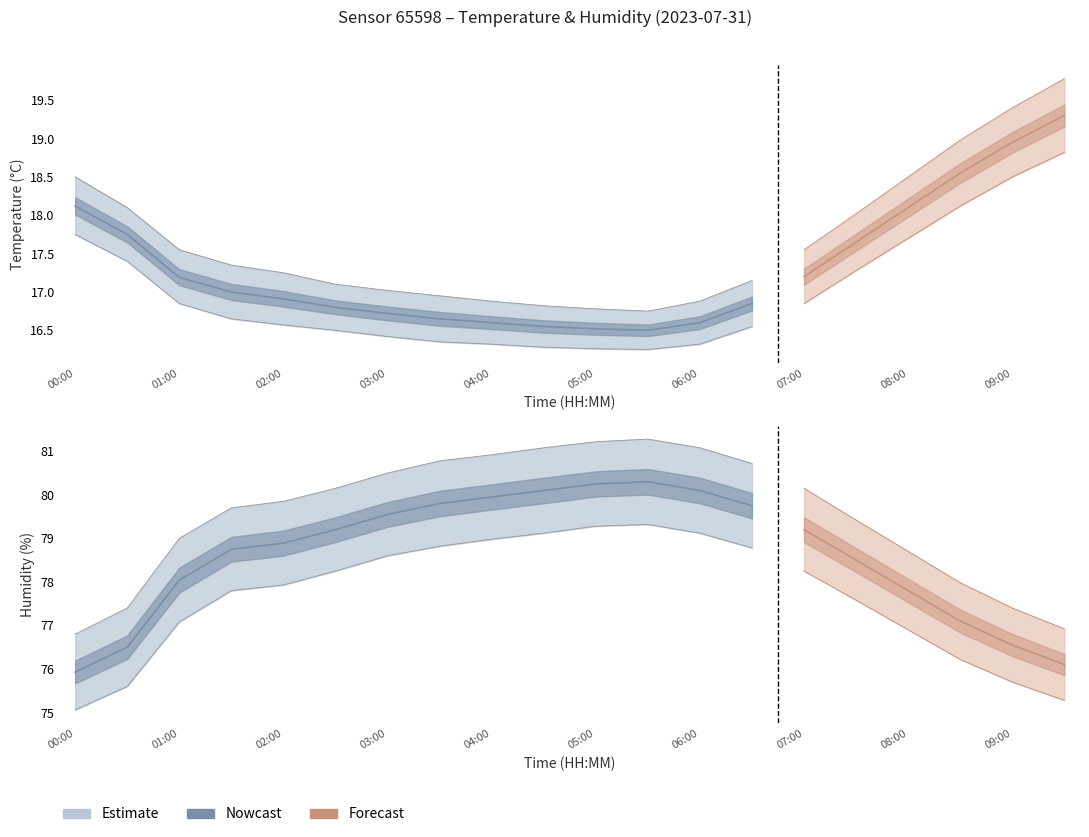

What position from the right is 01:30?

17